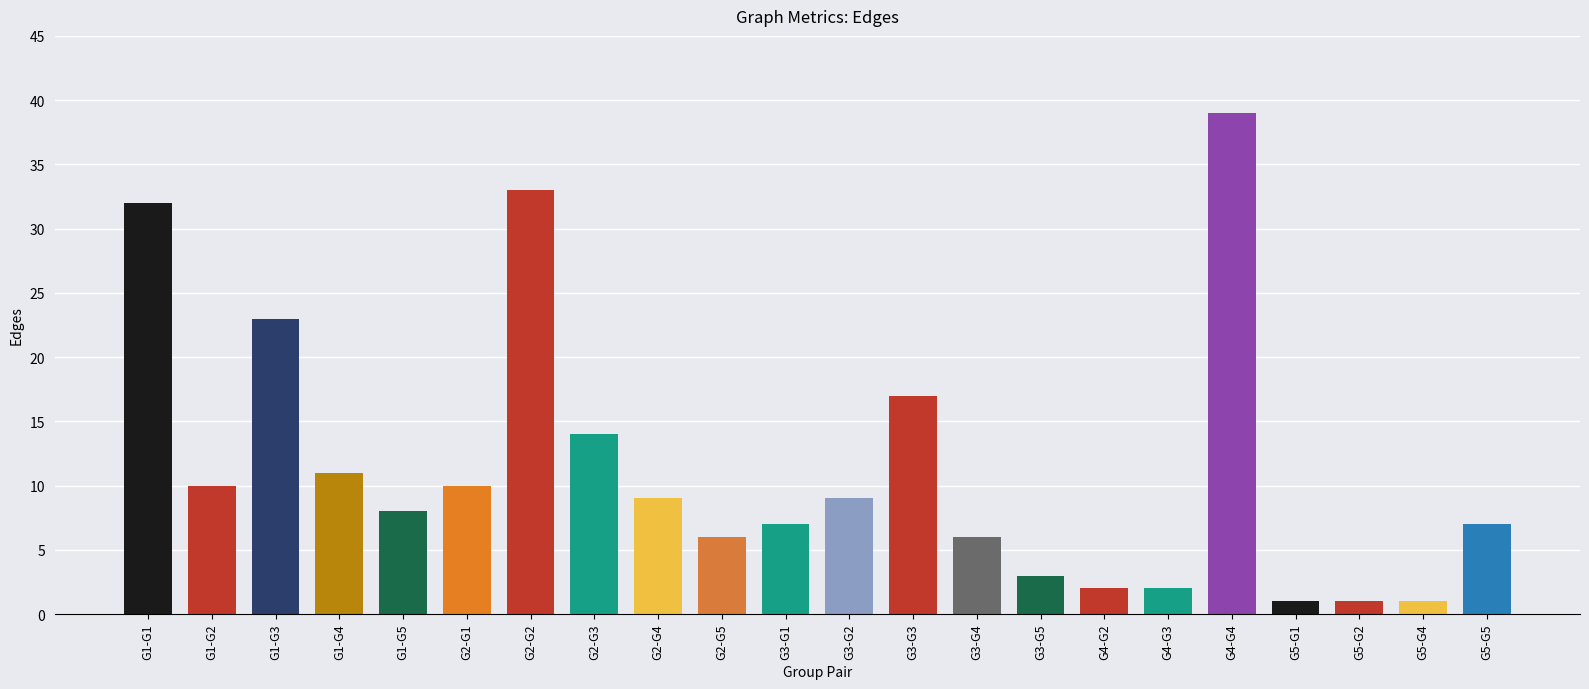

What position from the left is G3-G4?

14